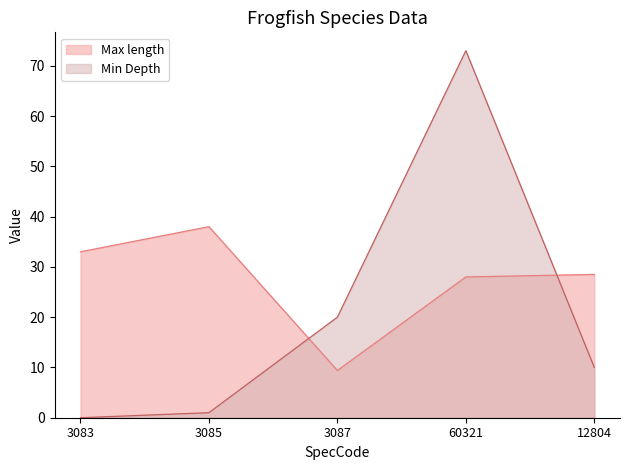

Which series ends up on top after the final intersection of Min Depth and Max length?

Max length